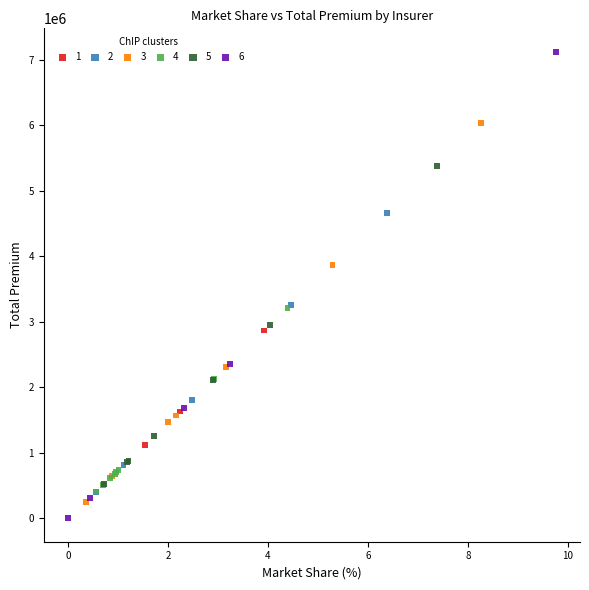

Which series reaches the maximum Y coordinate?

6